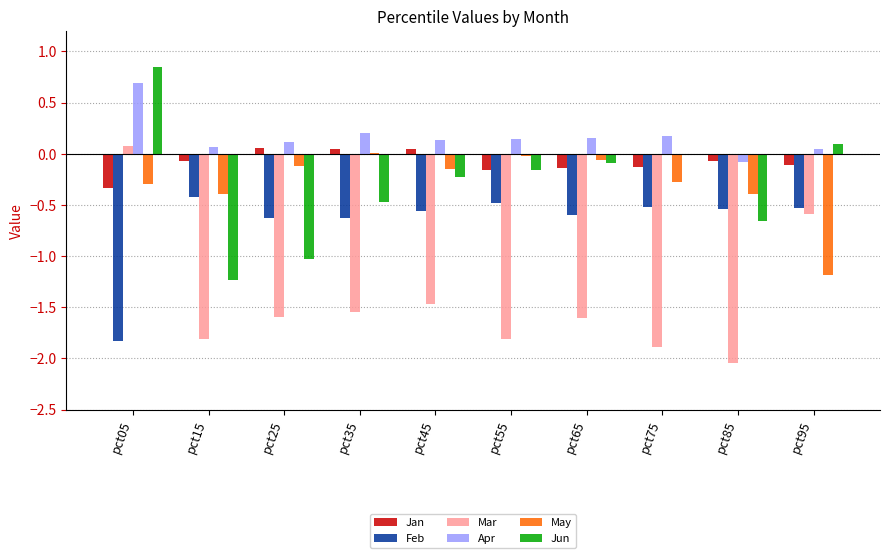

At which label does Jan first exceed 0?

pct25